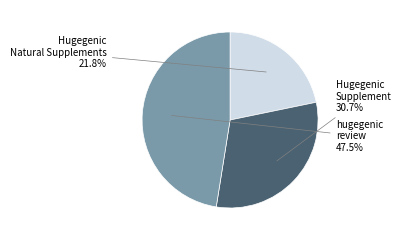

Which category has the smallest portion of the pie?

Hugegenic Natural Supplements